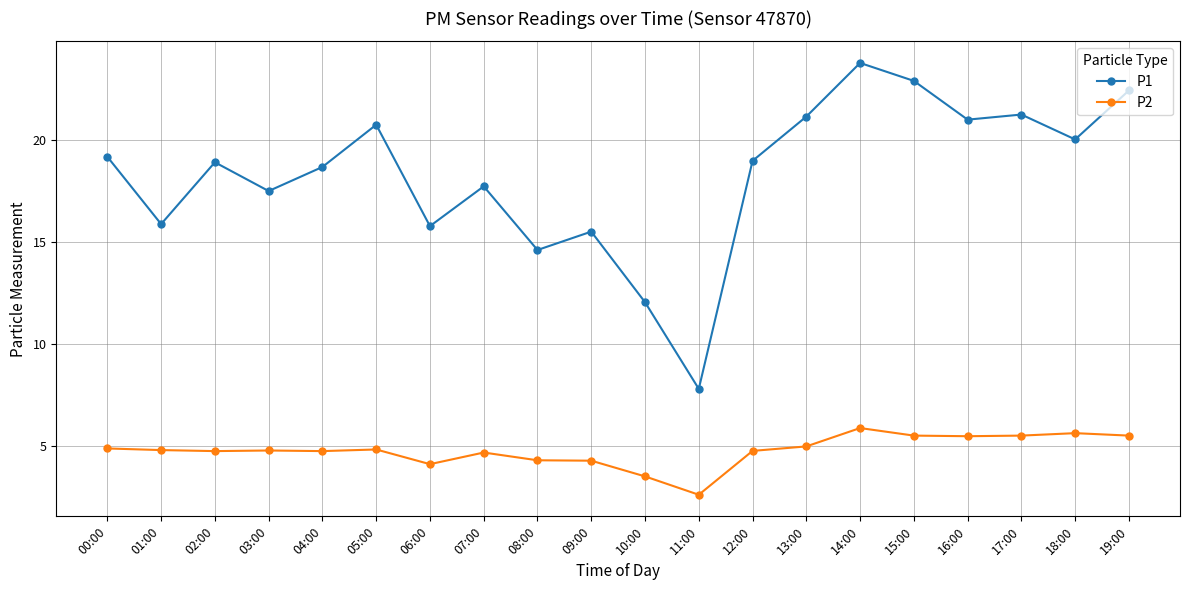

What is the approximate value of P1 at 02:00?

18.9